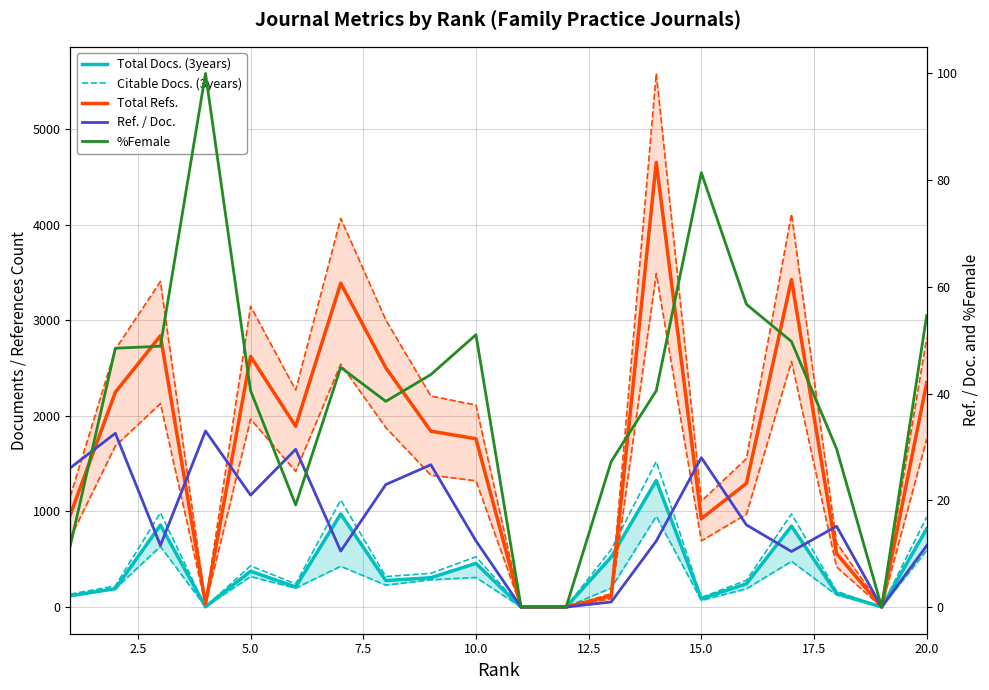

What is the difference between the second highest and second lowest values in the Total Docs. (3years) series?

974.0